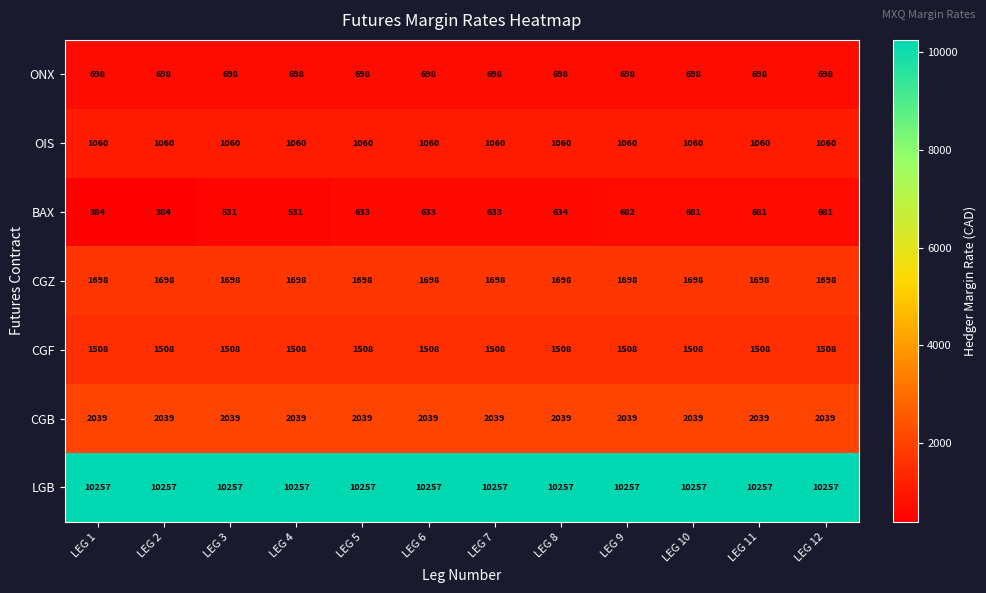

Read the CGF value at LEG 4.

1508